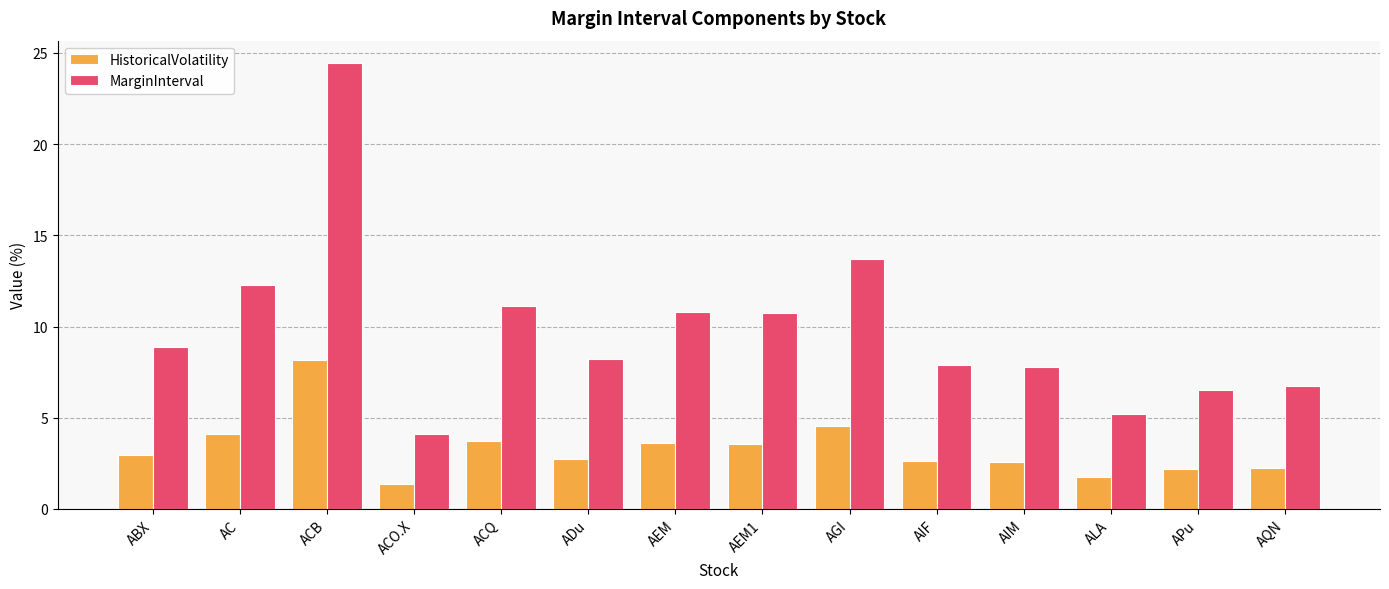

What is the difference between the second highest and minimum values in the MarginInterval series?

9.6